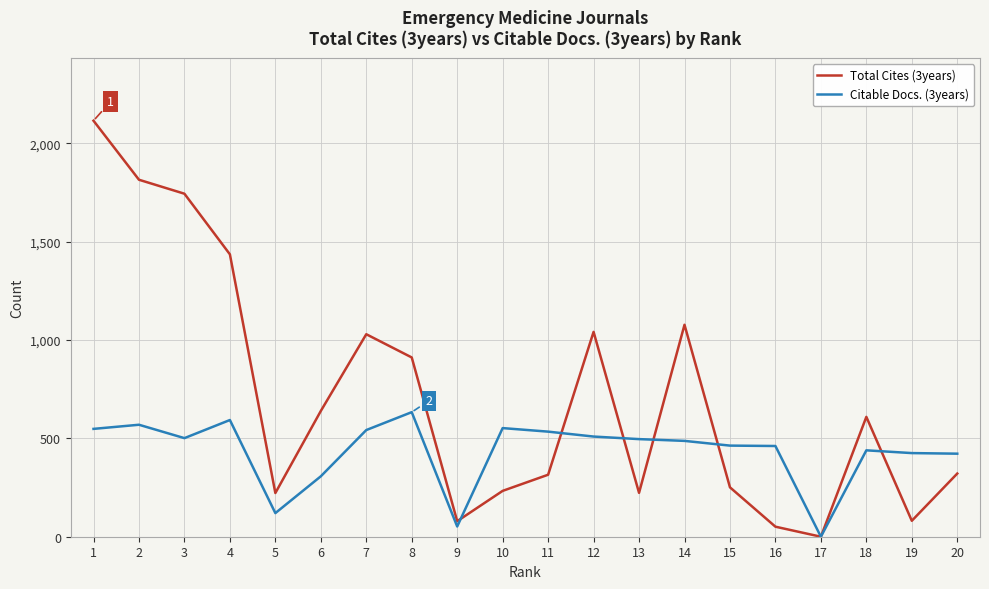

Which category has the highest value across all series?

1